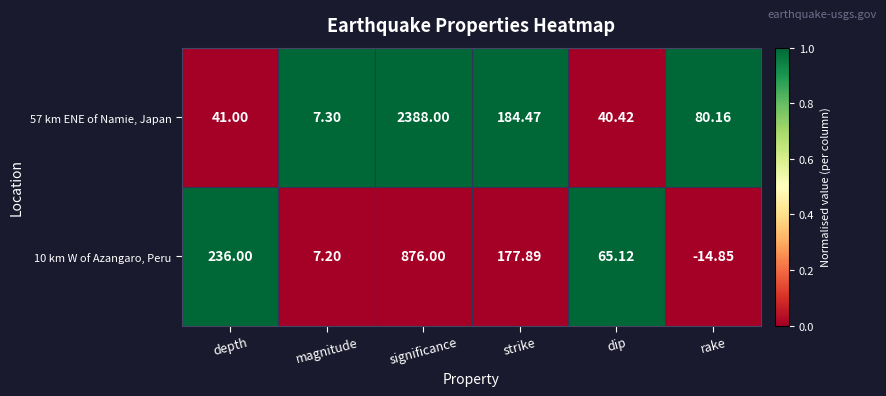

Rank the series at depth from lowest to highest value.

57 km ENE of Namie, Japan, 10 km W of Azangaro, Peru